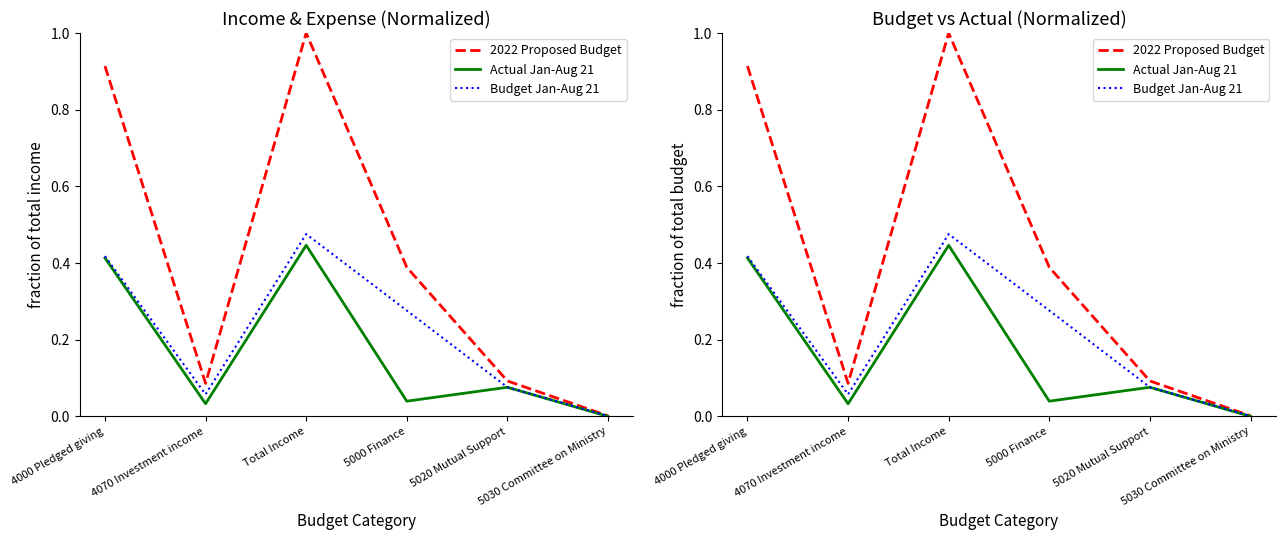

What is the difference between the maximum and minimum values in the Actual Jan-Aug 21 series?

0.4